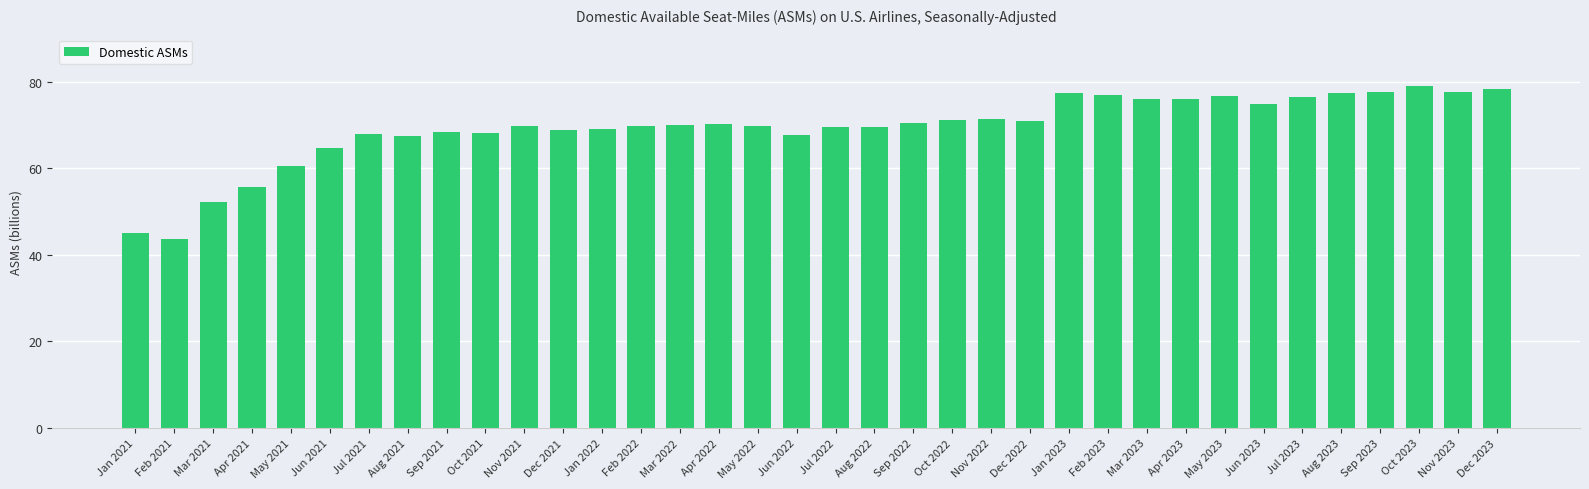

Where does the data first go above 69?

Nov 2021